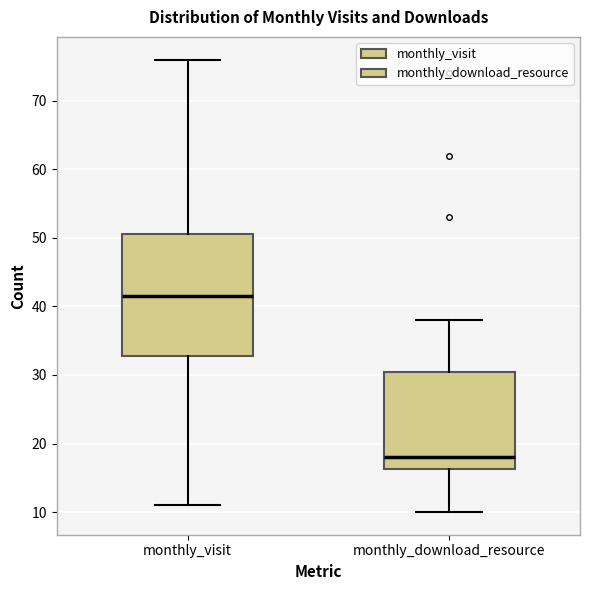

Comparing the boxes themselves (not the whiskers), which one is the tallest?

monthly_visit